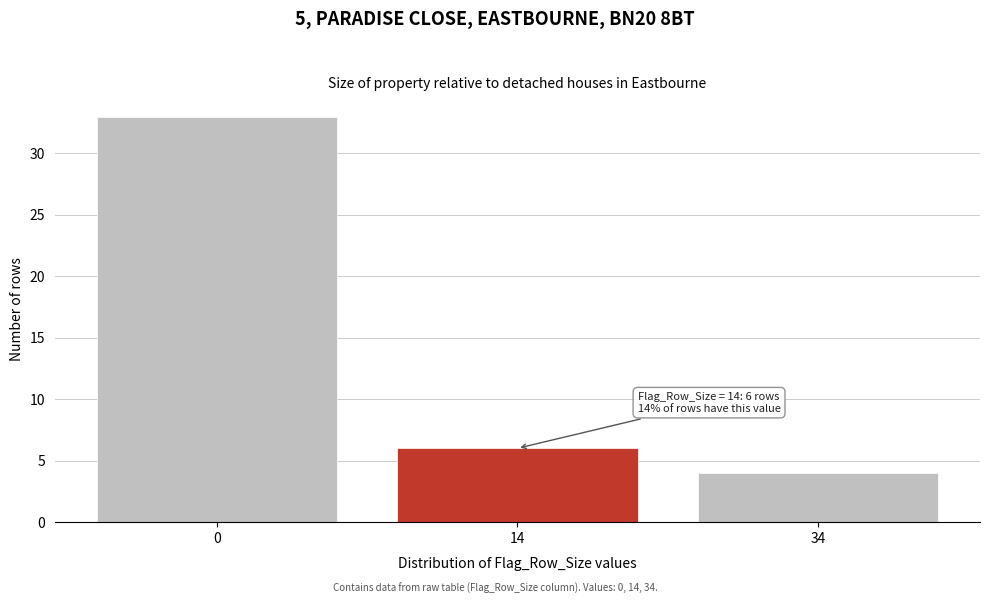

Reading right to left, extract all data points from this chart.

34=4	14=6	0=33